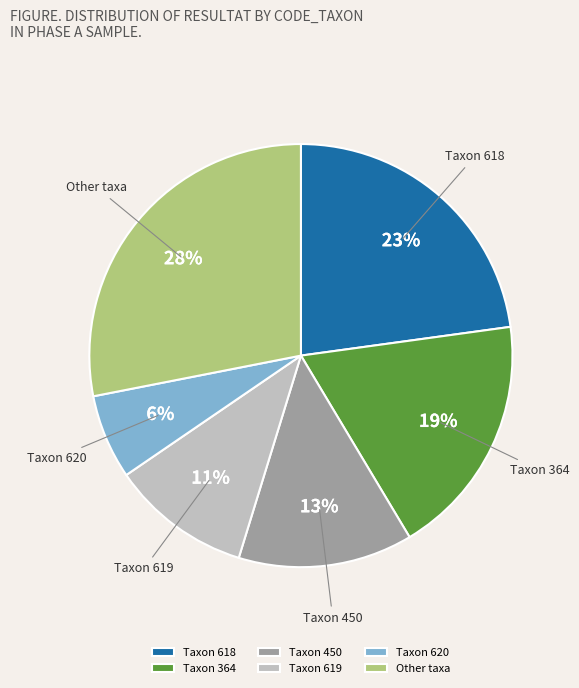

Which slice is the smallest?

Taxon 620